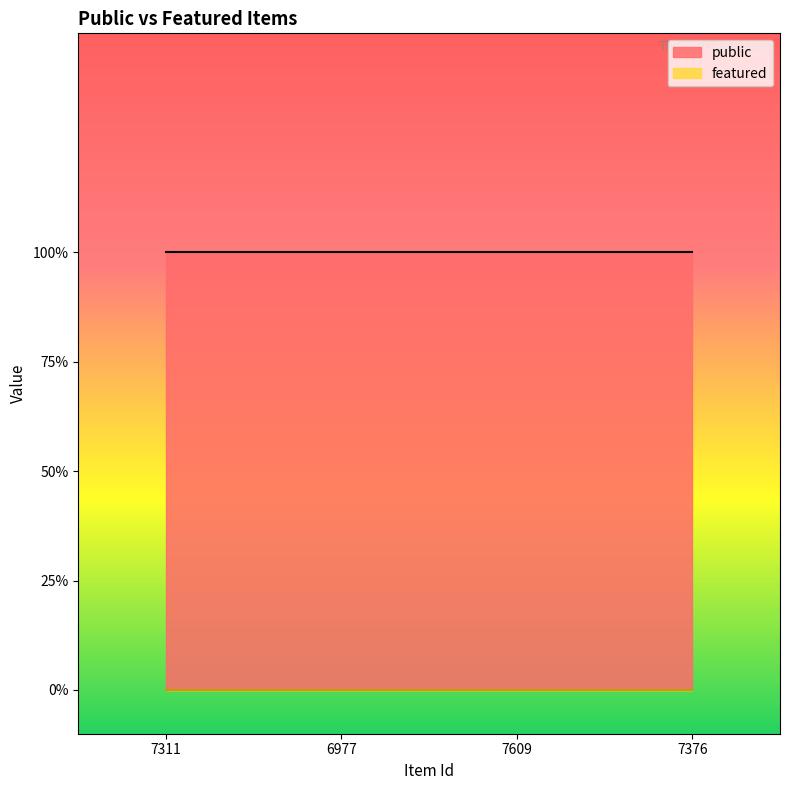

What position from the right is 7609?

2